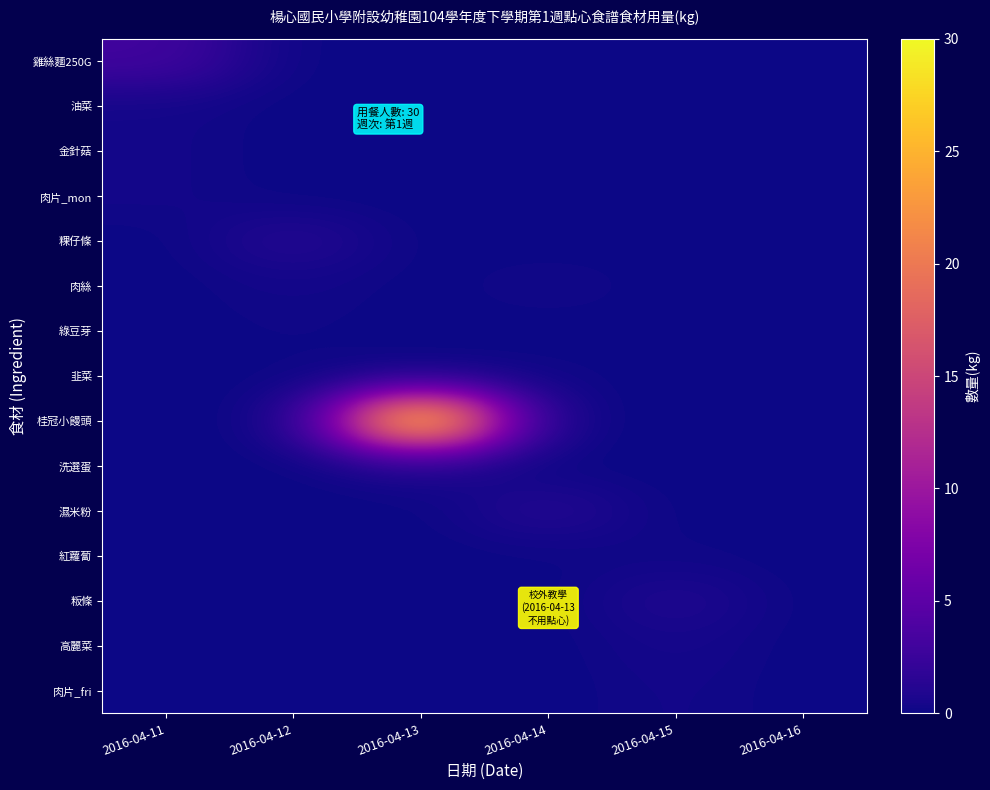

Reading left to right, what are all the values shown in this chart?

雞絲麵250G: 2016-04-11=3.0	2016-04-12=0.0	2016-04-13=0.0	2016-04-14=0.0	2016-04-15=0.0	2016-04-16=0.0
油菜: 2016-04-11=0.3	2016-04-12=0.0	2016-04-13=0.0	2016-04-14=0.0	2016-04-15=0.0	2016-04-16=0.0
金針菇: 2016-04-11=0.3	2016-04-12=0.0	2016-04-13=0.0	2016-04-14=0.0	2016-04-15=0.0	2016-04-16=0.0
肉片_mon: 2016-04-11=0.3	2016-04-12=0.0	2016-04-13=0.0	2016-04-14=0.0	2016-04-15=0.0	2016-04-16=0.0
粿仔條: 2016-04-11=0.0	2016-04-12=1.2	2016-04-13=0.0	2016-04-14=0.0	2016-04-15=0.0	2016-04-16=0.0
肉絲: 2016-04-11=0.0	2016-04-12=0.3	2016-04-13=0.0	2016-04-14=0.3	2016-04-15=0.0	2016-04-16=0.0
綠豆芽: 2016-04-11=0.0	2016-04-12=0.1	2016-04-13=0.0	2016-04-14=0.0	2016-04-15=0.0	2016-04-16=0.0
韭菜: 2016-04-11=0.0	2016-04-12=0.1	2016-04-13=0.0	2016-04-14=0.1	2016-04-15=0.0	2016-04-16=0.0
桂冠小饅頭: 2016-04-11=0.0	2016-04-12=0.0	2016-04-13=30.0	2016-04-14=0.0	2016-04-15=0.0	2016-04-16=0.0
洗選蛋: 2016-04-11=0.0	2016-04-12=0.0	2016-04-13=0.6	2016-04-14=0.0	2016-04-15=0.0	2016-04-16=0.0
濕米粉: 2016-04-11=0.0	2016-04-12=0.0	2016-04-13=0.0	2016-04-14=1.2	2016-04-15=0.0	2016-04-16=0.0
紅蘿蔔: 2016-04-11=0.0	2016-04-12=0.0	2016-04-13=0.0	2016-04-14=0.1	2016-04-15=0.1	2016-04-16=0.0
粄條: 2016-04-11=0.0	2016-04-12=0.0	2016-04-13=0.0	2016-04-14=0.0	2016-04-15=1.0	2016-04-16=0.0
高麗菜: 2016-04-11=0.0	2016-04-12=0.0	2016-04-13=0.0	2016-04-14=0.0	2016-04-15=0.5	2016-04-16=0.0
肉片_fri: 2016-04-11=0.0	2016-04-12=0.0	2016-04-13=0.0	2016-04-14=0.0	2016-04-15=0.3	2016-04-16=0.0